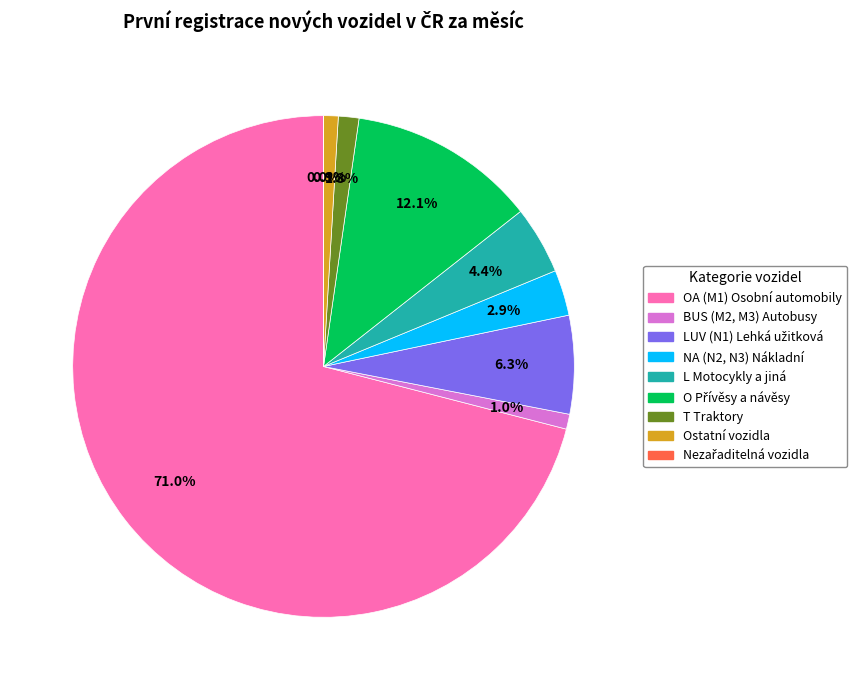

Is there any slice that represents more than half of the pie?

Yes